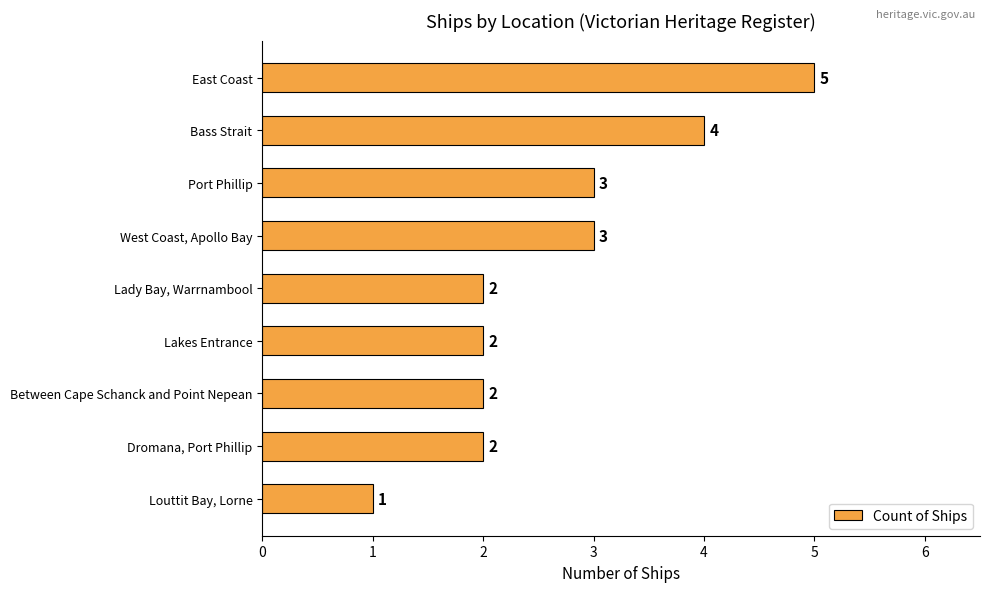

What is the label of the 4th bar from the bottom?

Lakes Entrance